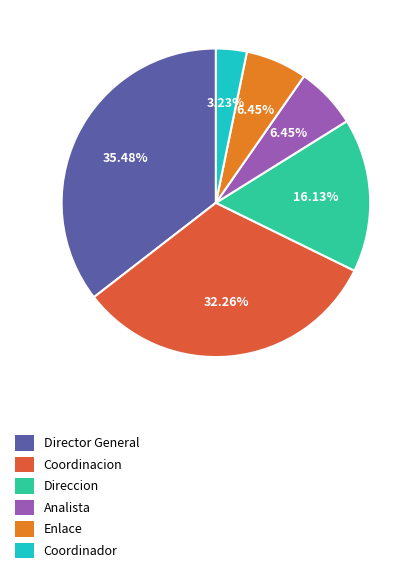

To the nearest percent, what portion does Analista represent?

6%